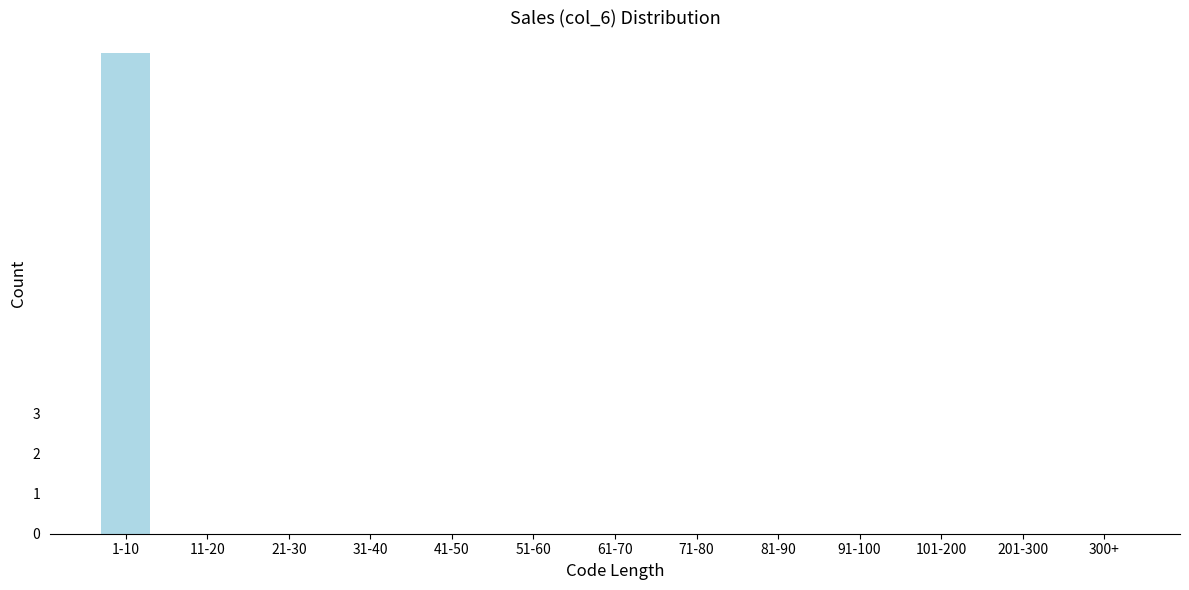

Reading left to right, what are all the values shown in this chart?

1-10=12	11-20=0	21-30=0	31-40=0	41-50=0	51-60=0	61-70=0	71-80=0	81-90=0	91-100=0	101-200=0	201-300=0	300+=0